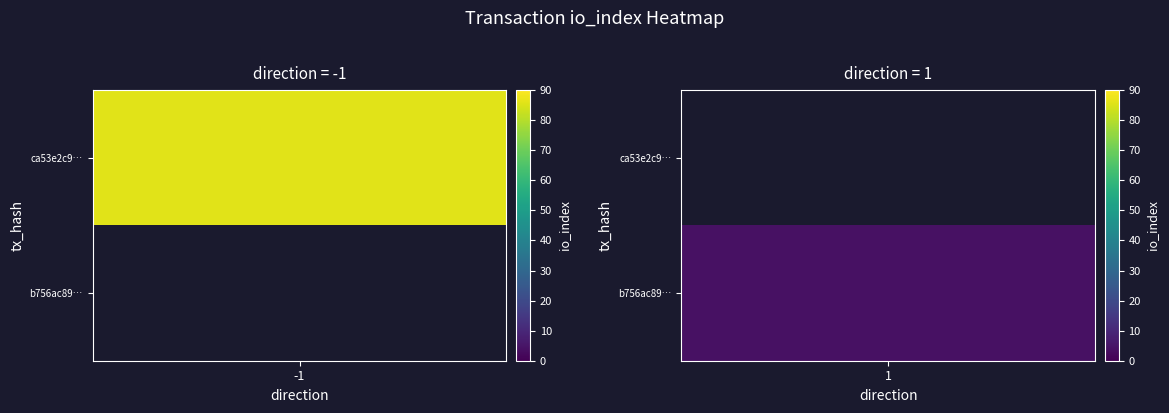

What is the approximate value of ca53e2c9200affc922ed8e0be0cedf1a9c15615 at io_index, to the nearest 5?

85